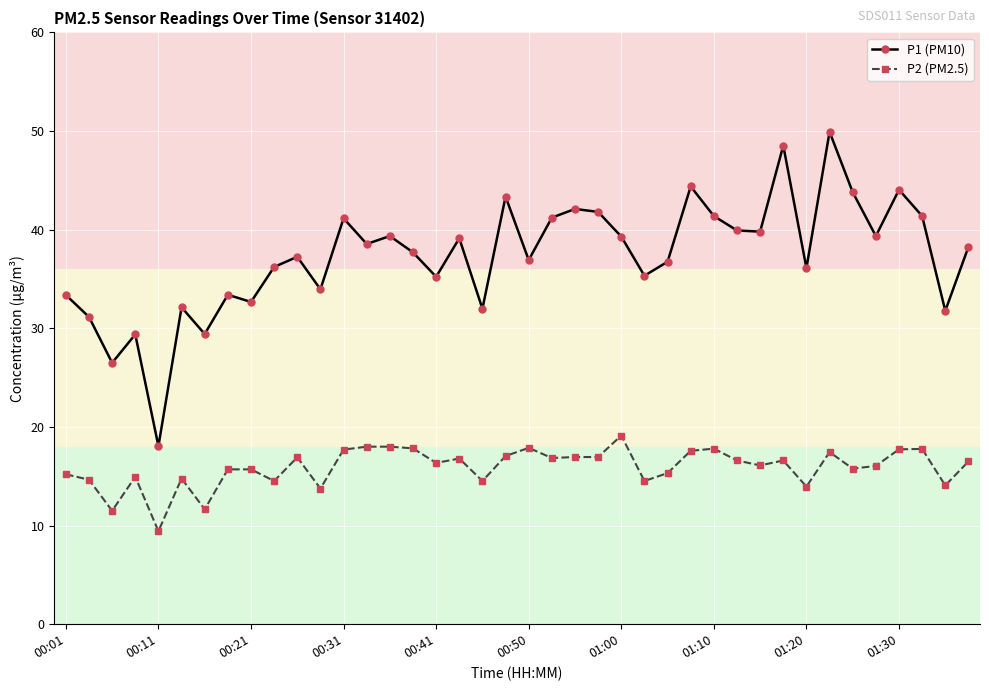

List the series in order of their overall mean, highest first.

P1 (PM10), P2 (PM2.5)